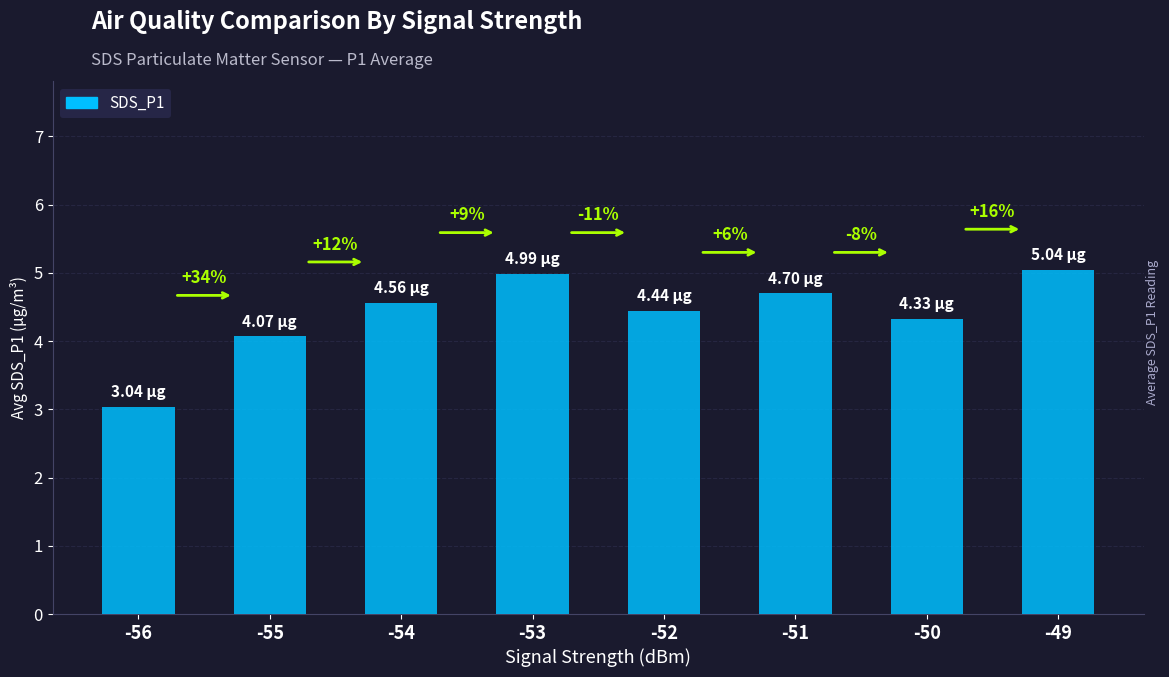

What is the difference between the maximum and minimum values?

2.0